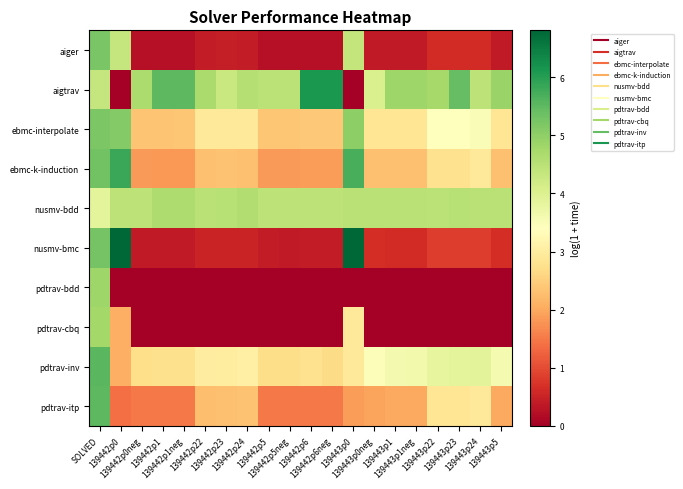

Between 139442p24 and 139443p23, which is larger?

139443p23